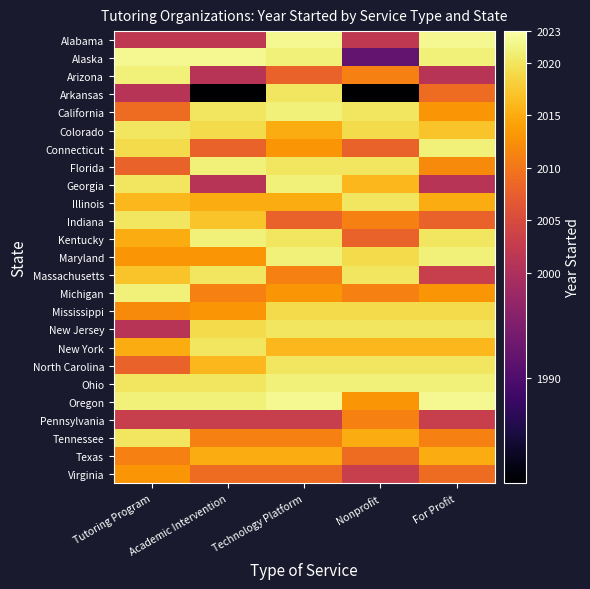

What is the smallest value displayed?

1980